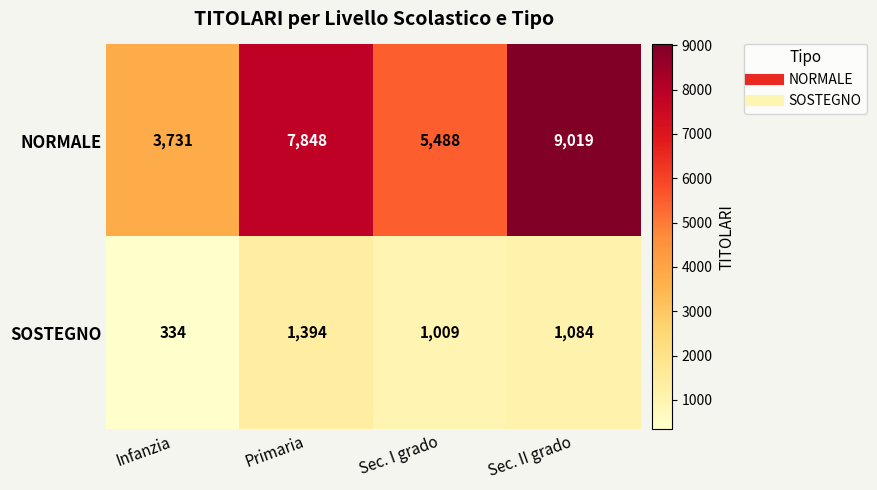

The value of SOSTEGNO at Sec. II grado is 747. True or false?

False